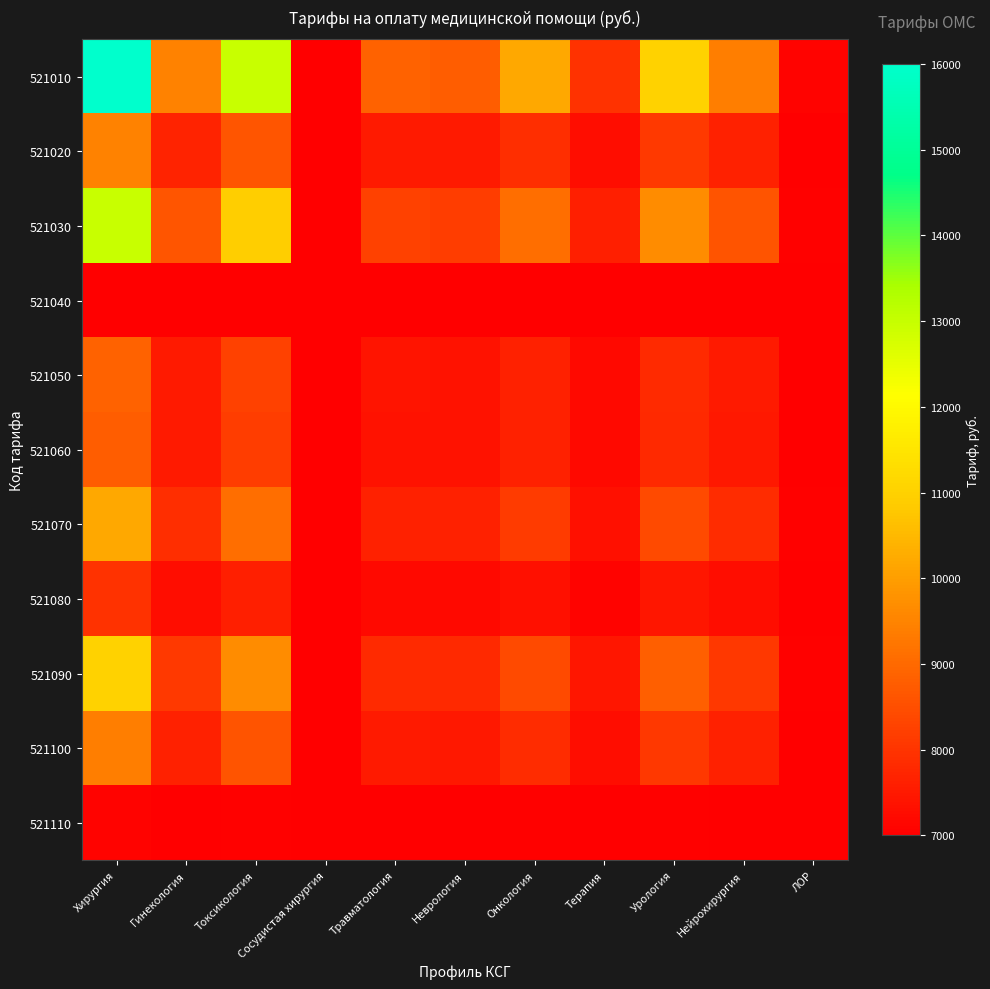

What is the difference between the highest and lowest values at Токсикология?

5945.0